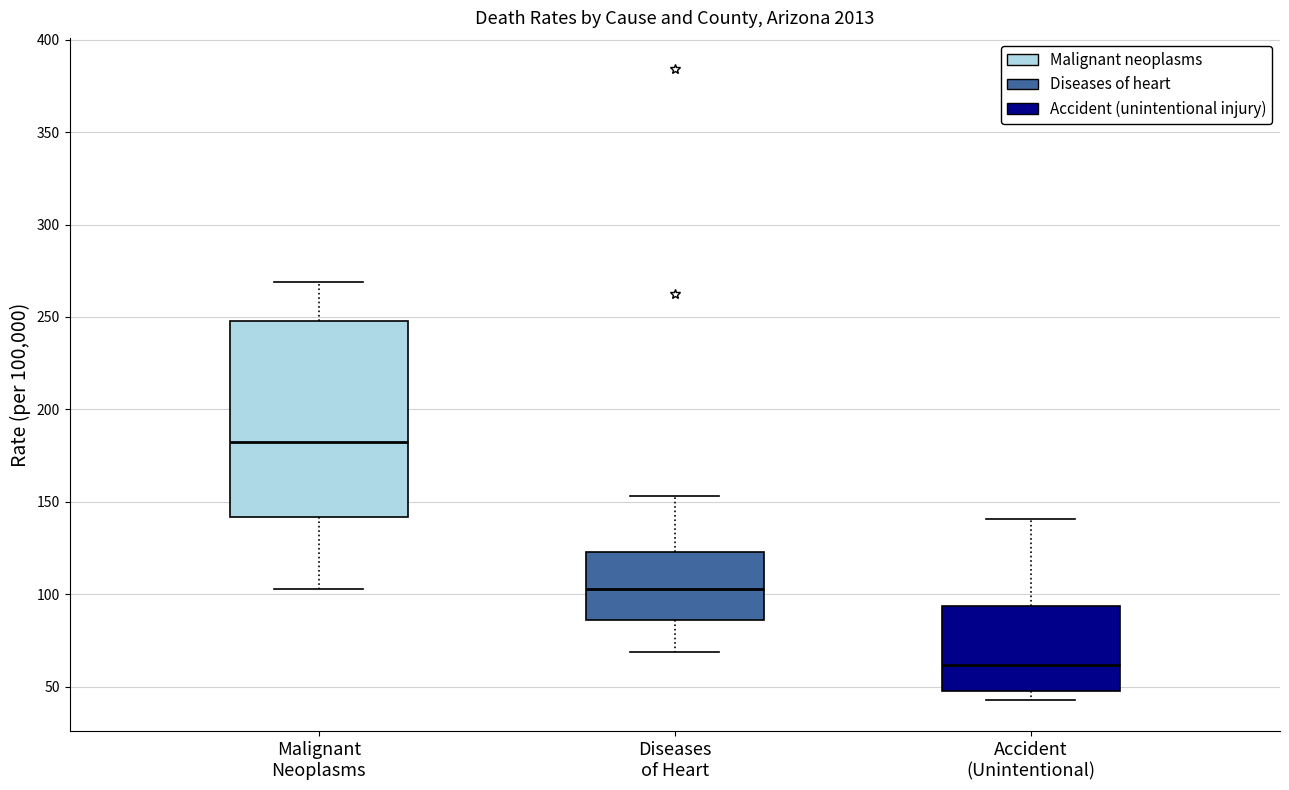

Reading left to right, read every box against the y-axis: the position of its median line, the range the box covers, and the ends of its whiskers. The values are not printed on the chart, so give them approximately, as read against the axis.

Malignant Neoplasms: median 180, box 140 to 250, whiskers 105 to 270
Diseases of Heart: median 105, box 85 to 125, whiskers 70 to 155
Accident (Unintentional): median 60, box 45 to 95, whiskers 45 (just below the box's lower edge) to 140